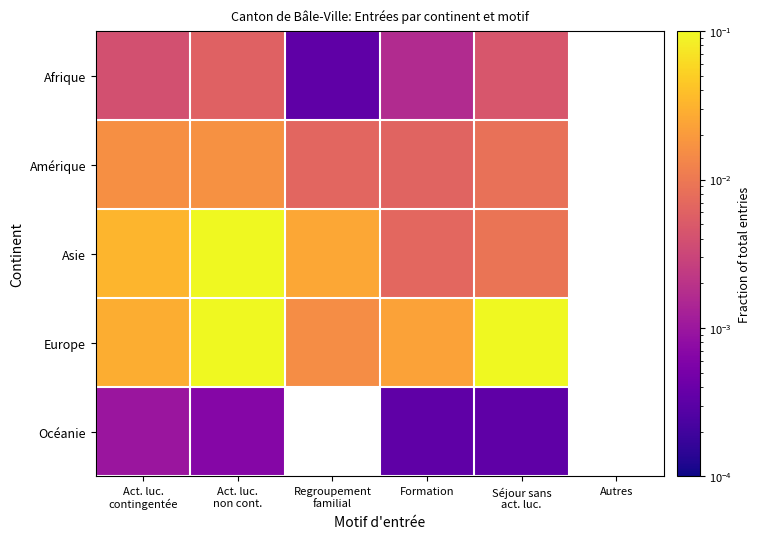

At which category is the sum across all series the highest?

Act. luc.
non cont.